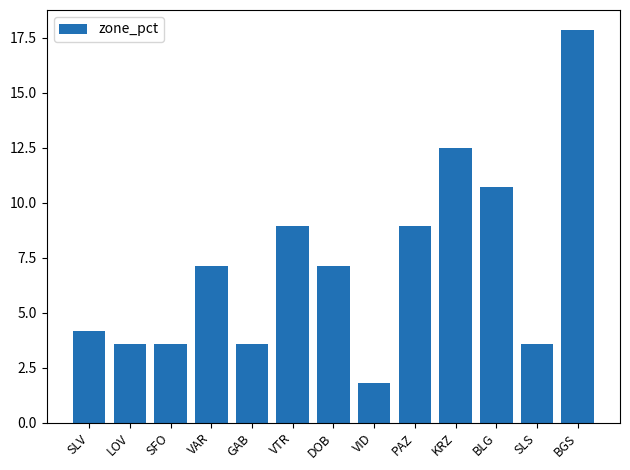

What is the difference between the values at BGS and LOV?

14.3